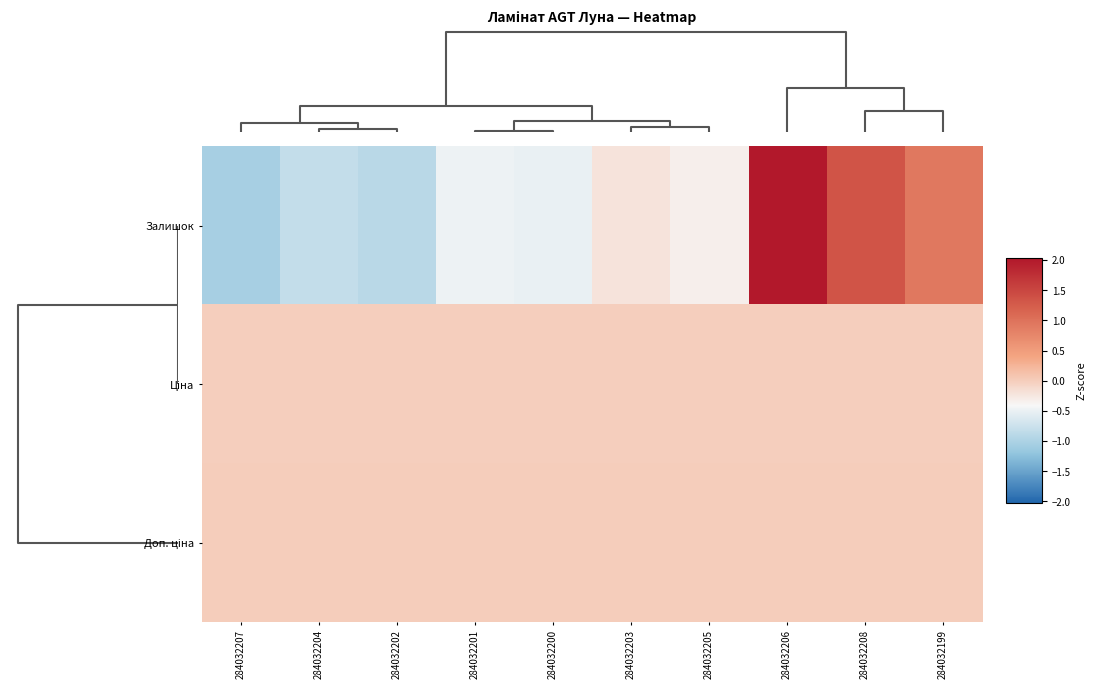

How many distinct data groups are displayed?

3